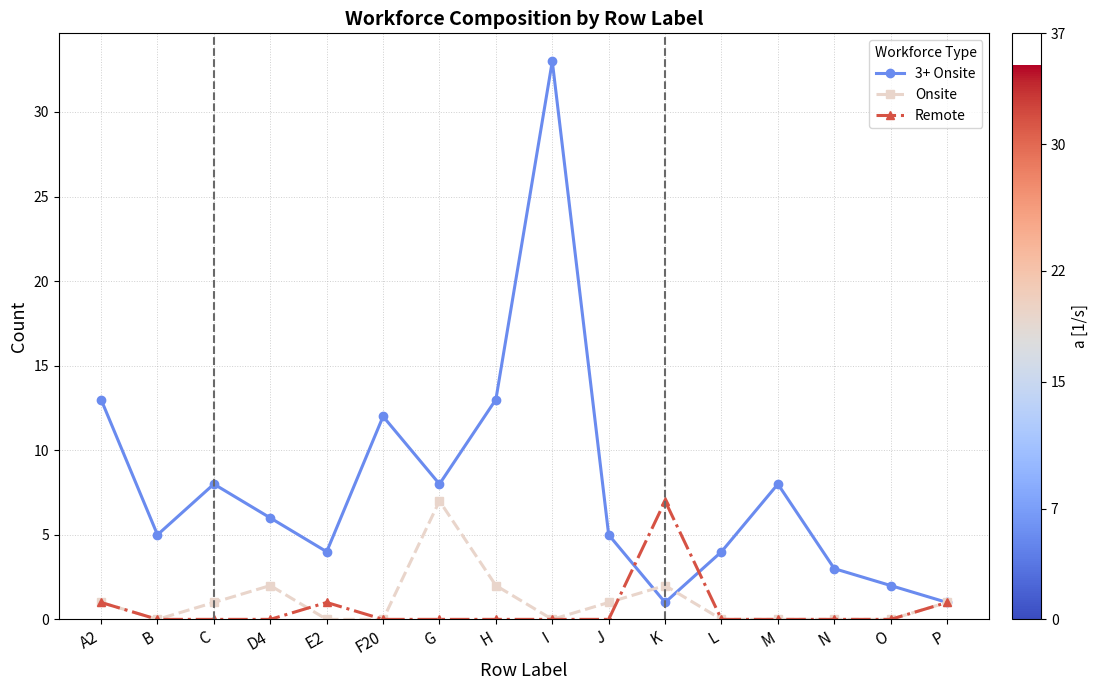

Reading right to left, what are all the values shown in this chart?

3+ Onsite: 1	2	3	8	4	1	5	33	13	8	12	4	6	8	5	13
Onsite: 1	0	0	0	0	2	1	0	2	7	0	0	2	1	0	1
Remote: 1	0	0	0	0	7	0	0	0	0	0	1	0	0	0	1